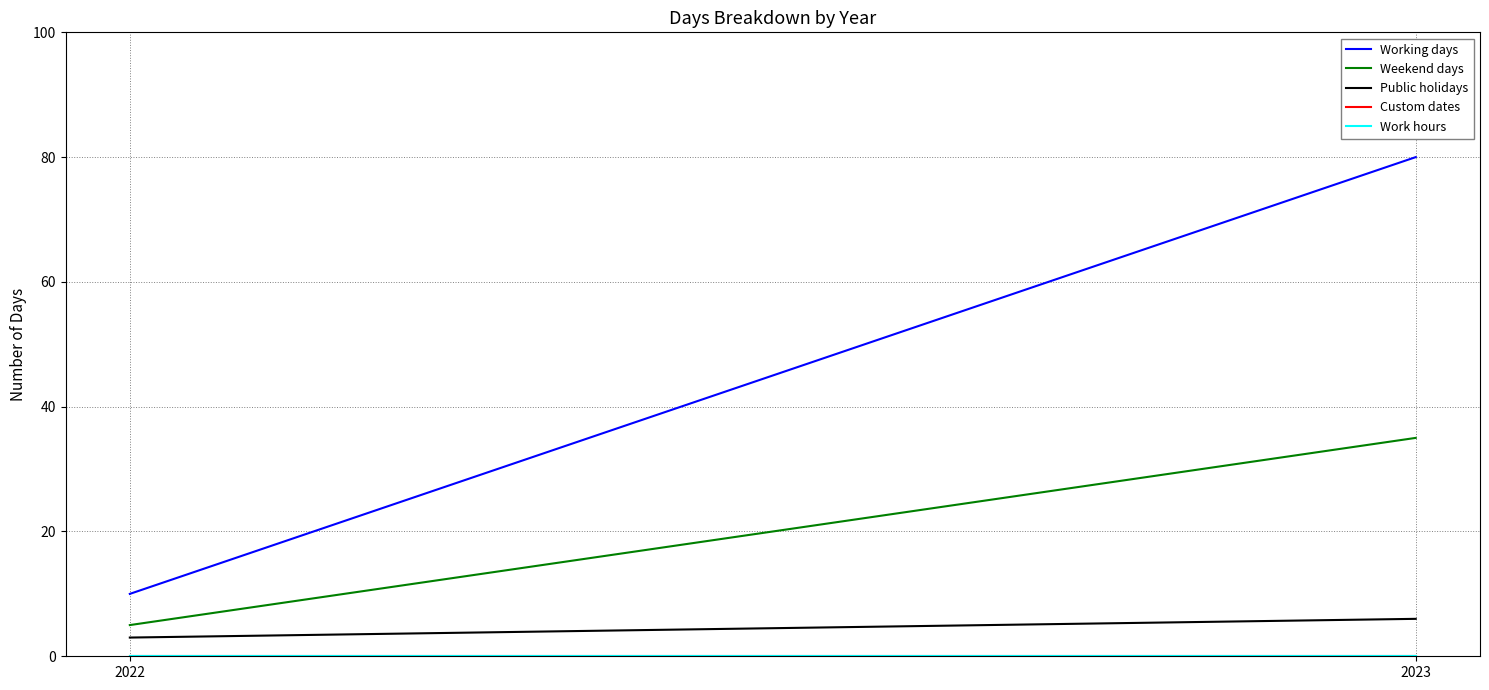

List the series in order of their peak value, highest first.

Working days, Weekend days, Public holidays, Custom dates, Work hours